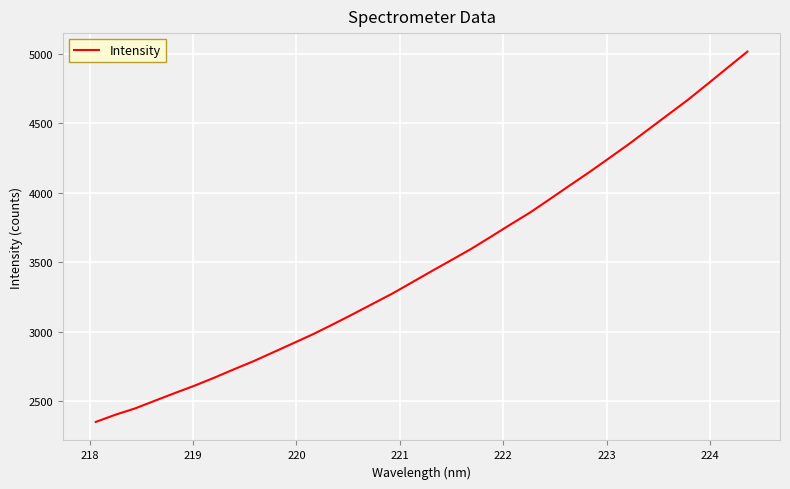

What is the difference between the maximum and minimum values?

2663.8